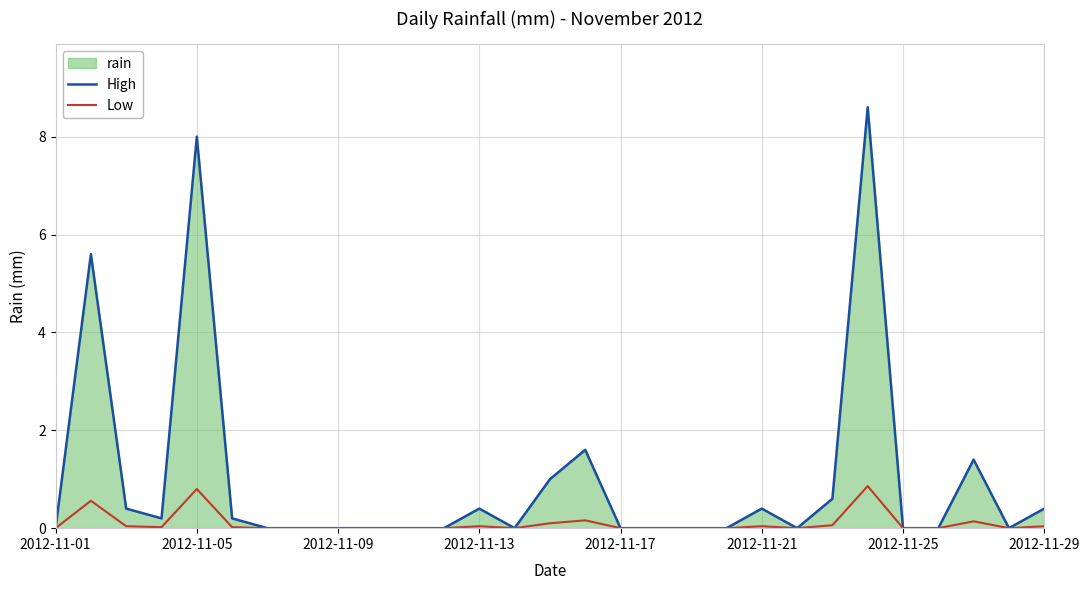

Which series has the widest spread of values?

High